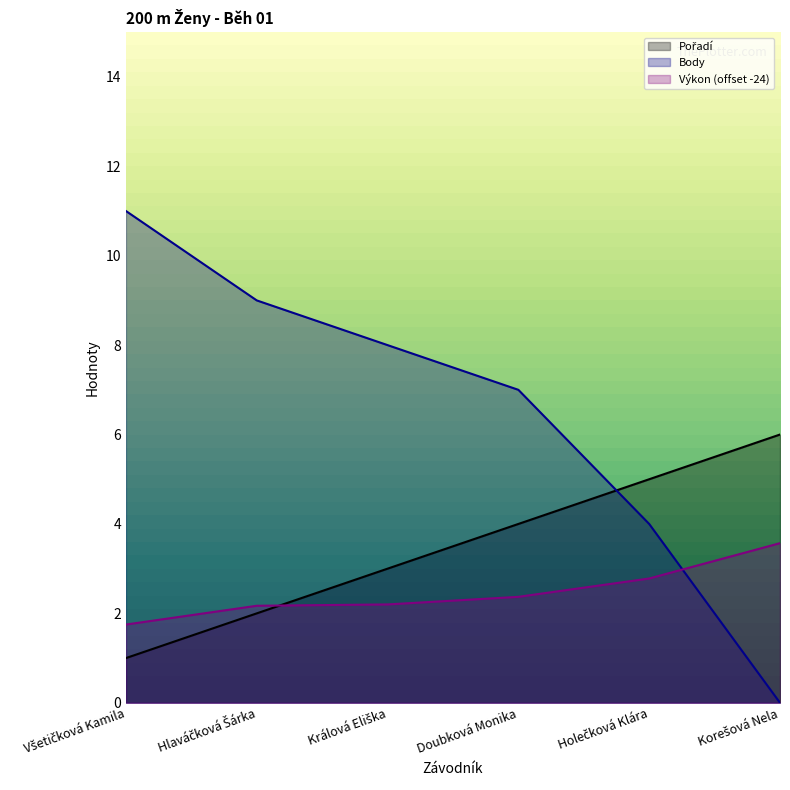

Which series has the largest total across all categories?

Body